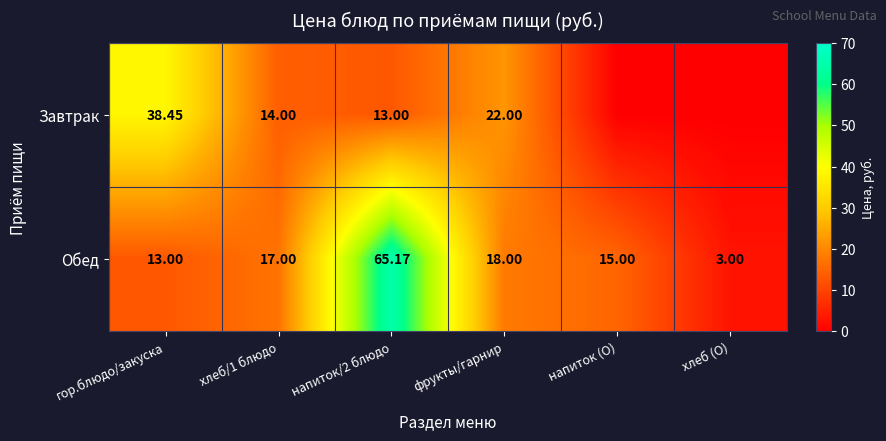

Between гор.блюдо/закуска and фрукты/гарнир, which series saw the biggest shift?

Завтрак